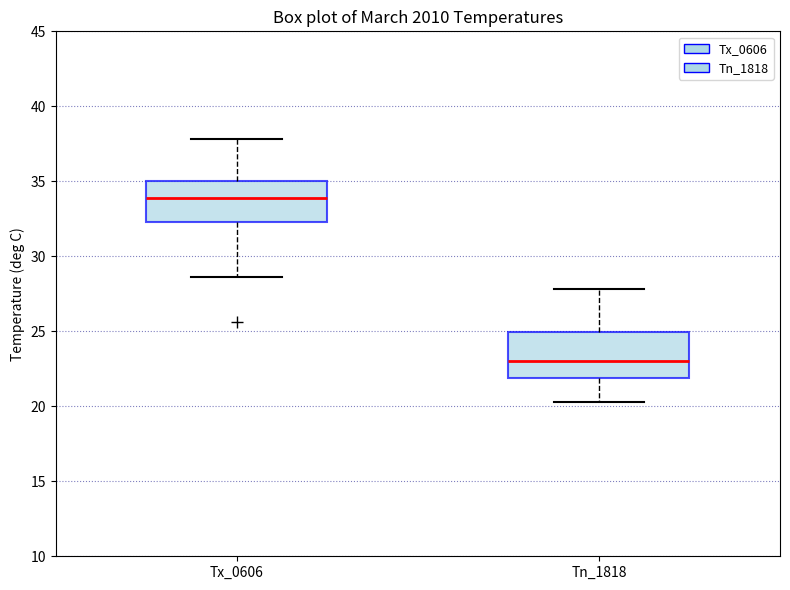

Reading left to right, read every box against the y-axis: the position of its median line, the range the box covers, and the ends of its whiskers. The values are not printed on the chart, so give them approximately, as read against the axis.

Tx_0606: median 34.0, box 32.5 to 35.0, whiskers 28.5 to 38.0
Tn_1818: median 23.0, box 22.0 to 25.0, whiskers 20.5 to 28.0